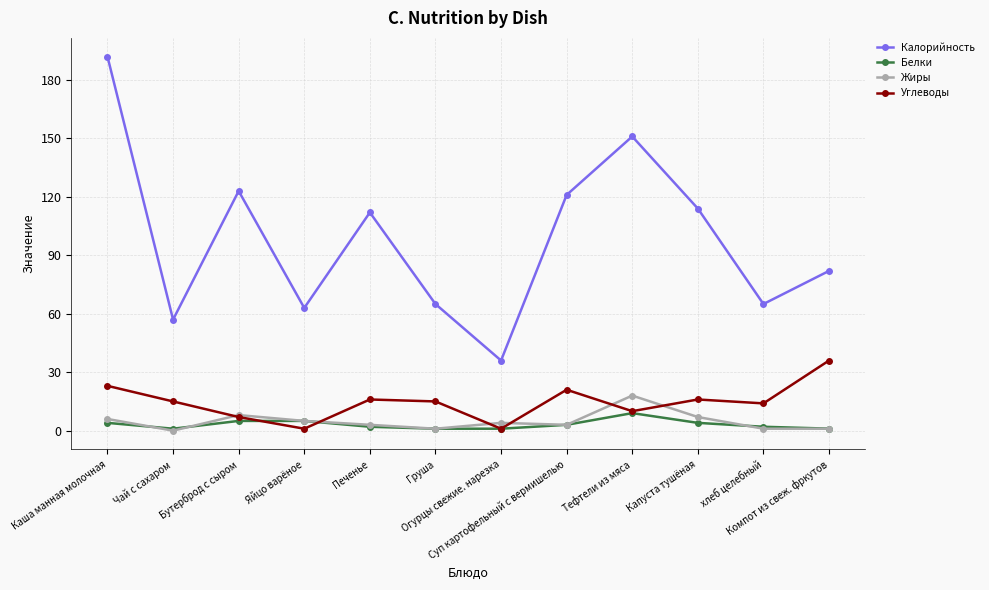

At which label does Калорийность reach its peak?

Каша манная молочная